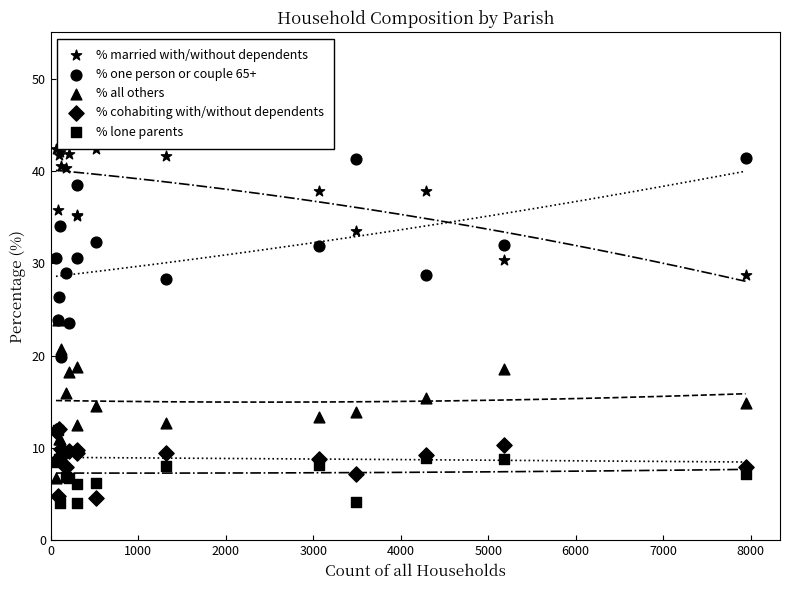

Is the value of % all others at 5000 greater than the value of % lone parents at 3000?

Yes